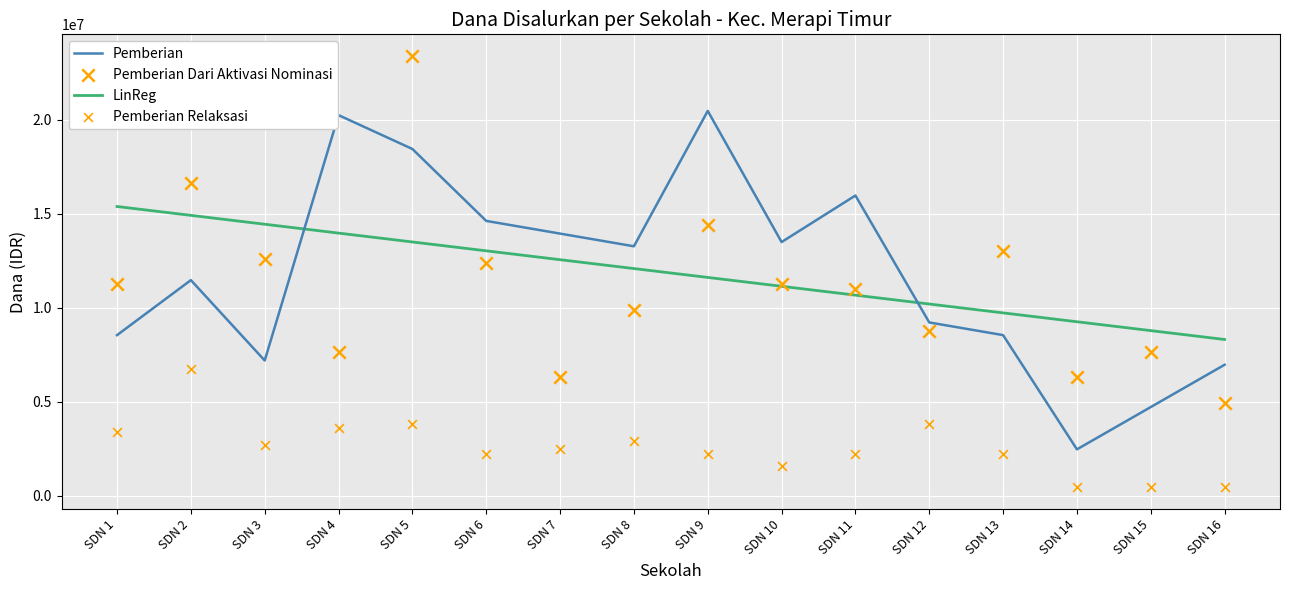

At which category is the sum across all series the highest?

SDN 5